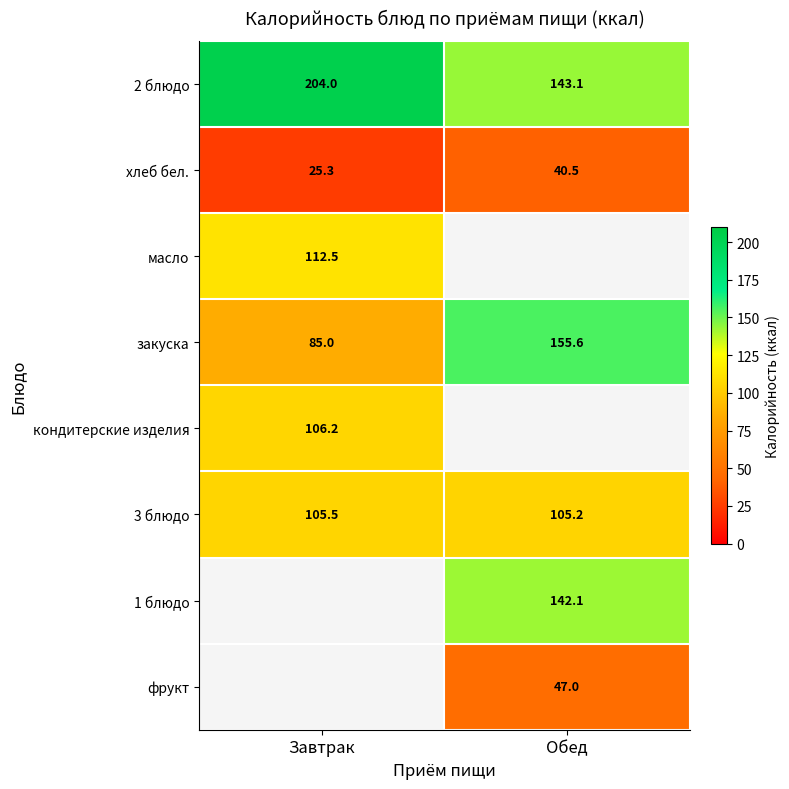

What is the maximum value shown in the chart?

204.0